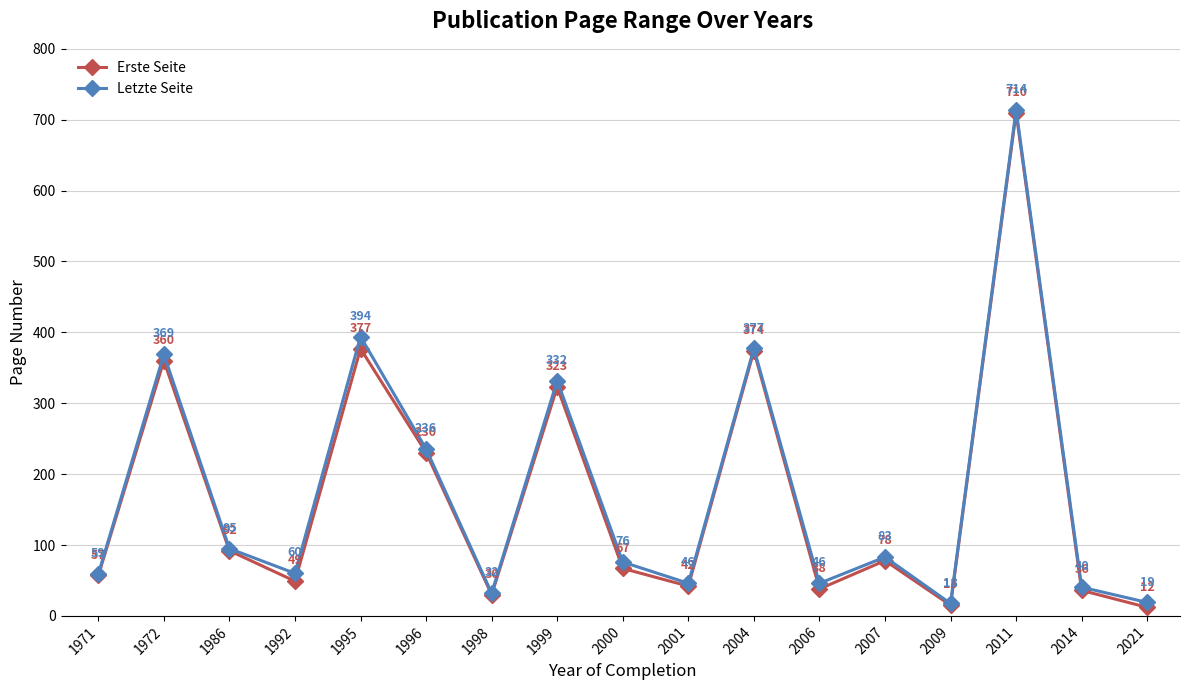

True or false: Letzte Seite has a value of 544.2 at 1995.

False